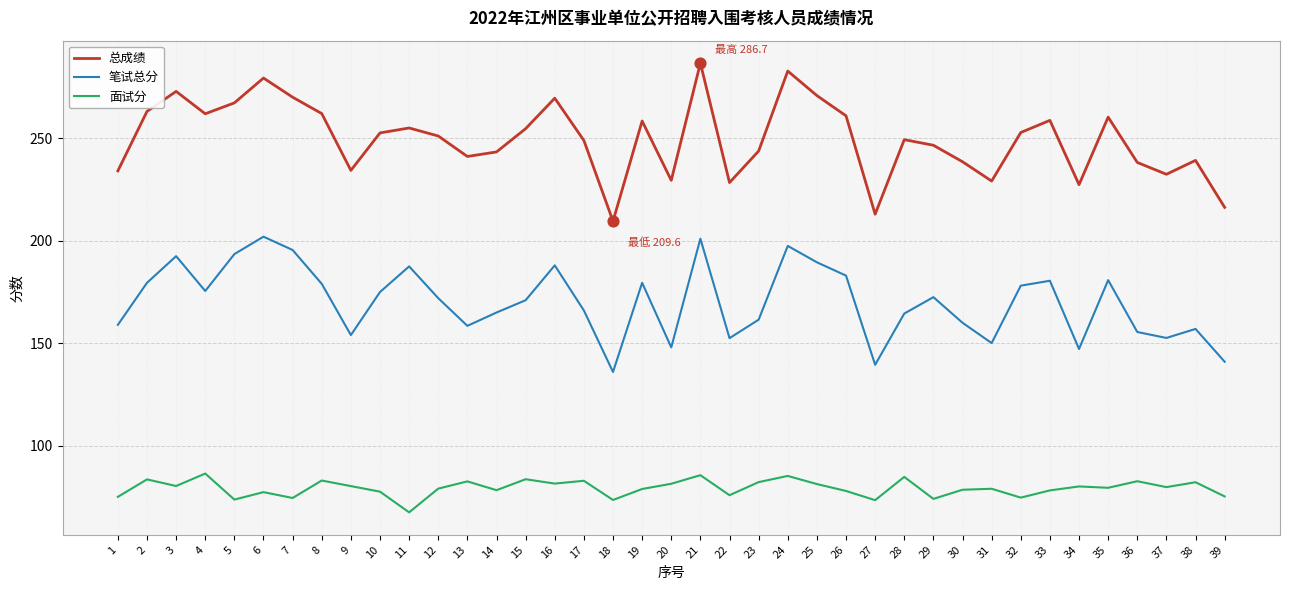

At how many categories does at least one series exceed 82?

39